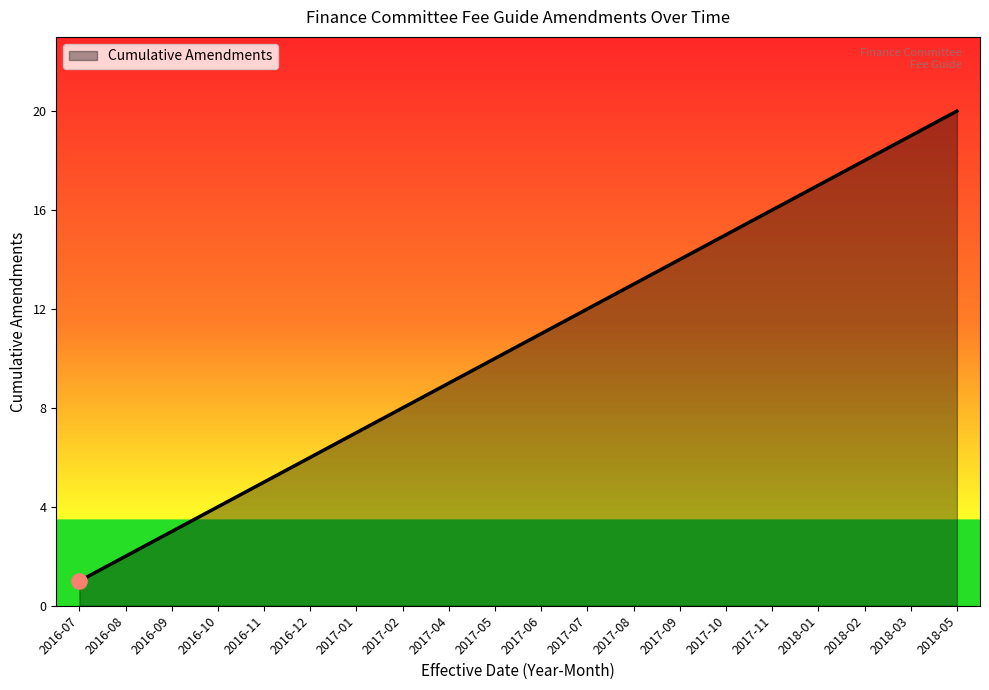

What is the ratio of the value at 2017-02 to the value at 2017-07?

0.7